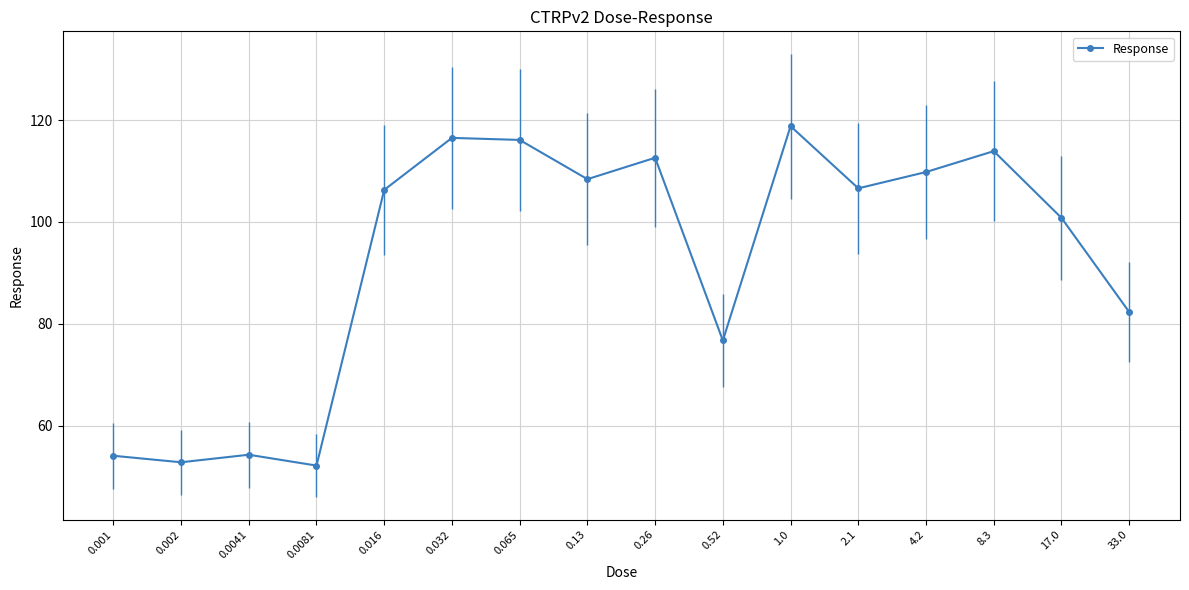

Where is the first local minimum?

0.002